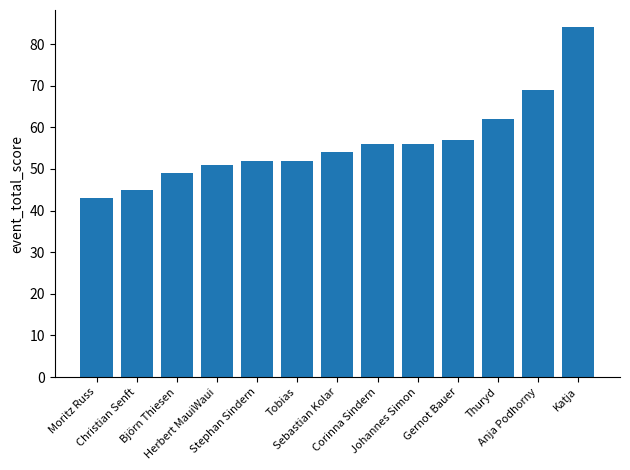

Reading left to right, extract all data points from this chart.

Moritz Russ=43	Christian Senft=45	Björn Thiesen=49	Herbert MauiWaui=51	Stephan Sindern=52	Tobias=52	Sebastian Kolar=54	Corinna Sindern=56	Johannes Simon=56	Gernot Bauer=57	Thuryd=62	Anja Podhorny=69	Katja=84